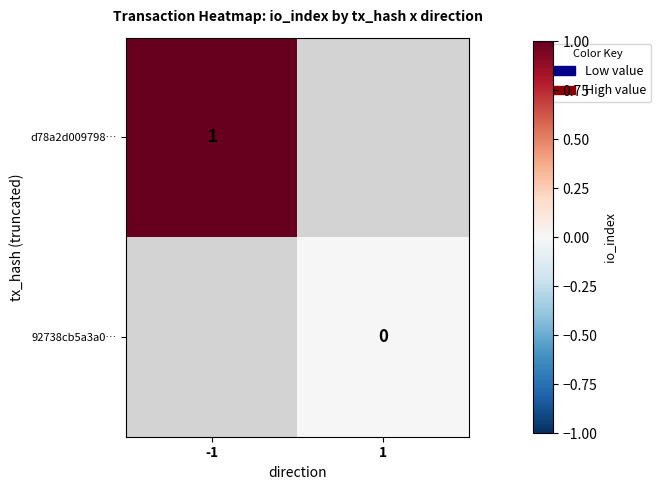

The d78a2d009798… series shows 2 at -1. True or false?

False